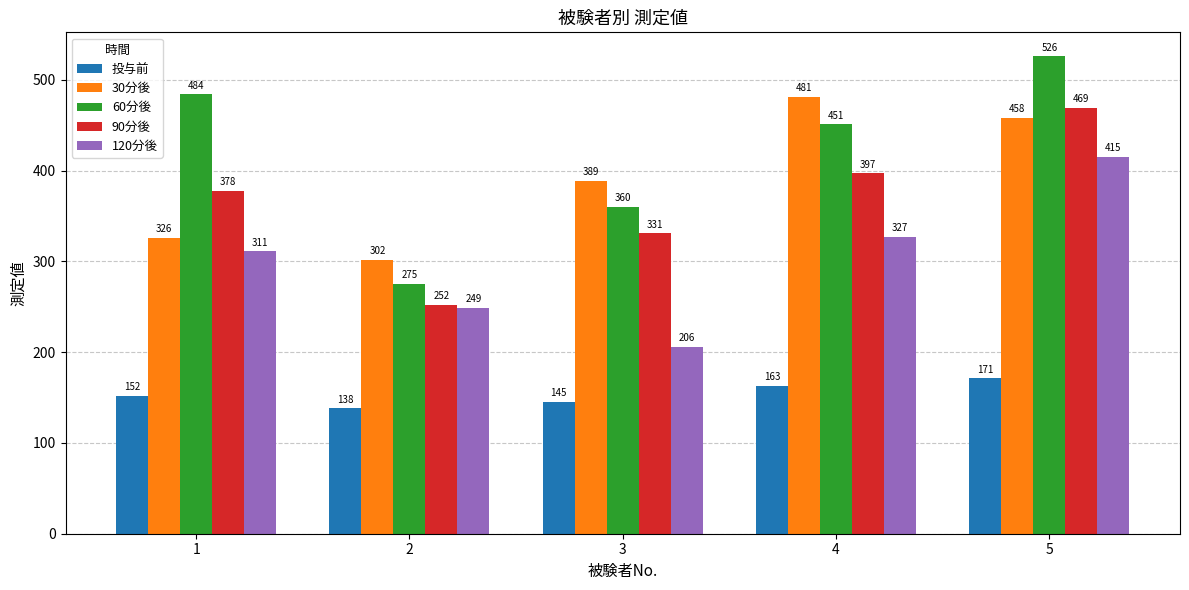

Does the chart contain stacked bars?

No